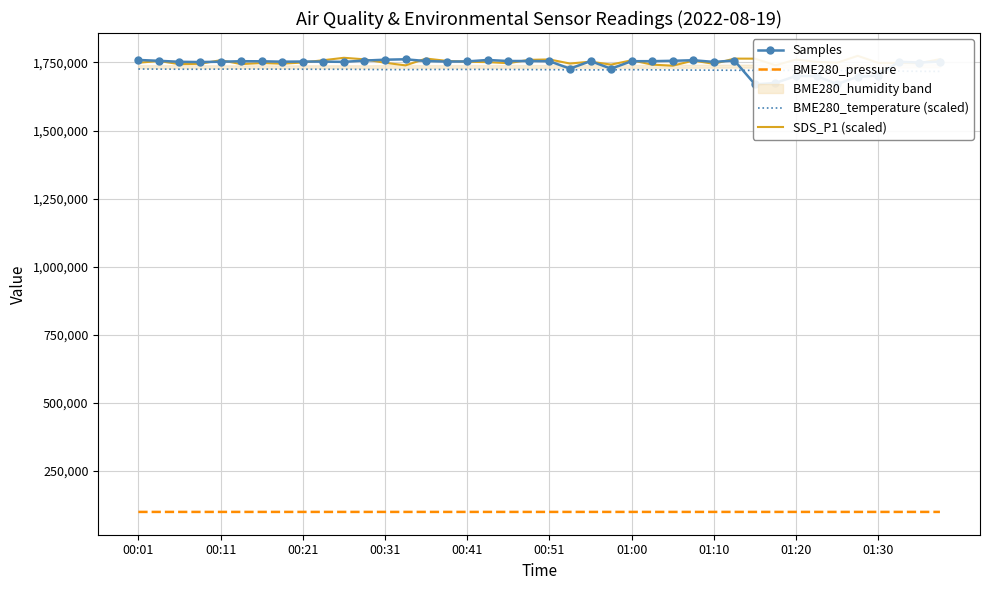

What is the sum of all SDS_P1 (scaled) values?

70102200.0